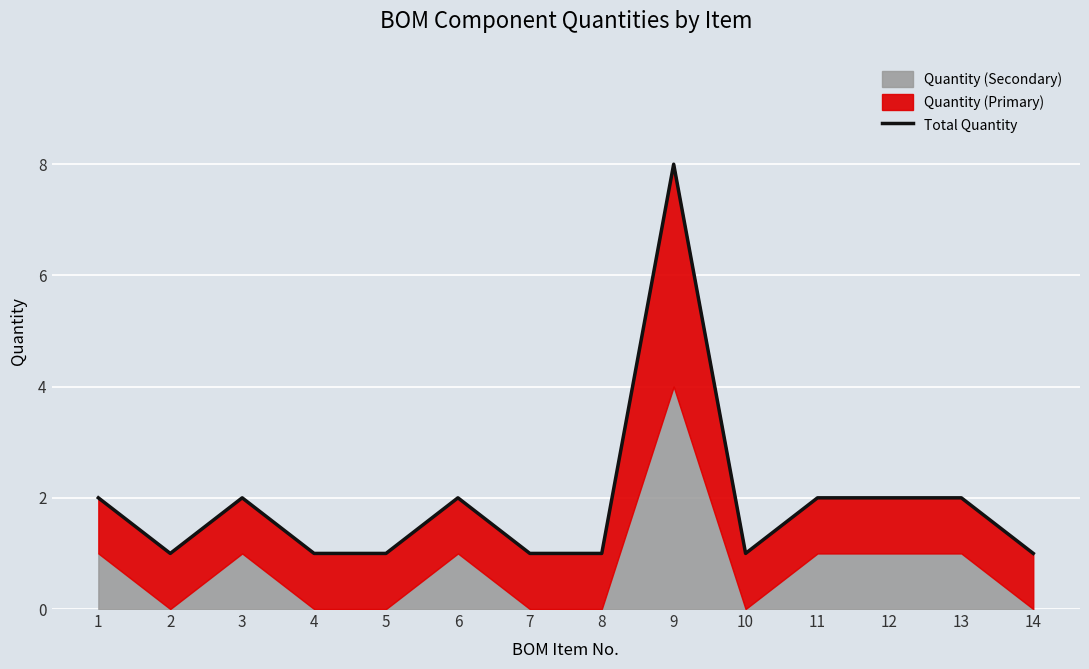

Reading left to right, list all the values displayed in this chart.

1=2	2=1	3=2	4=1	5=1	6=2	7=1	8=1	9=8	10=1	11=2	12=2	13=2	14=1